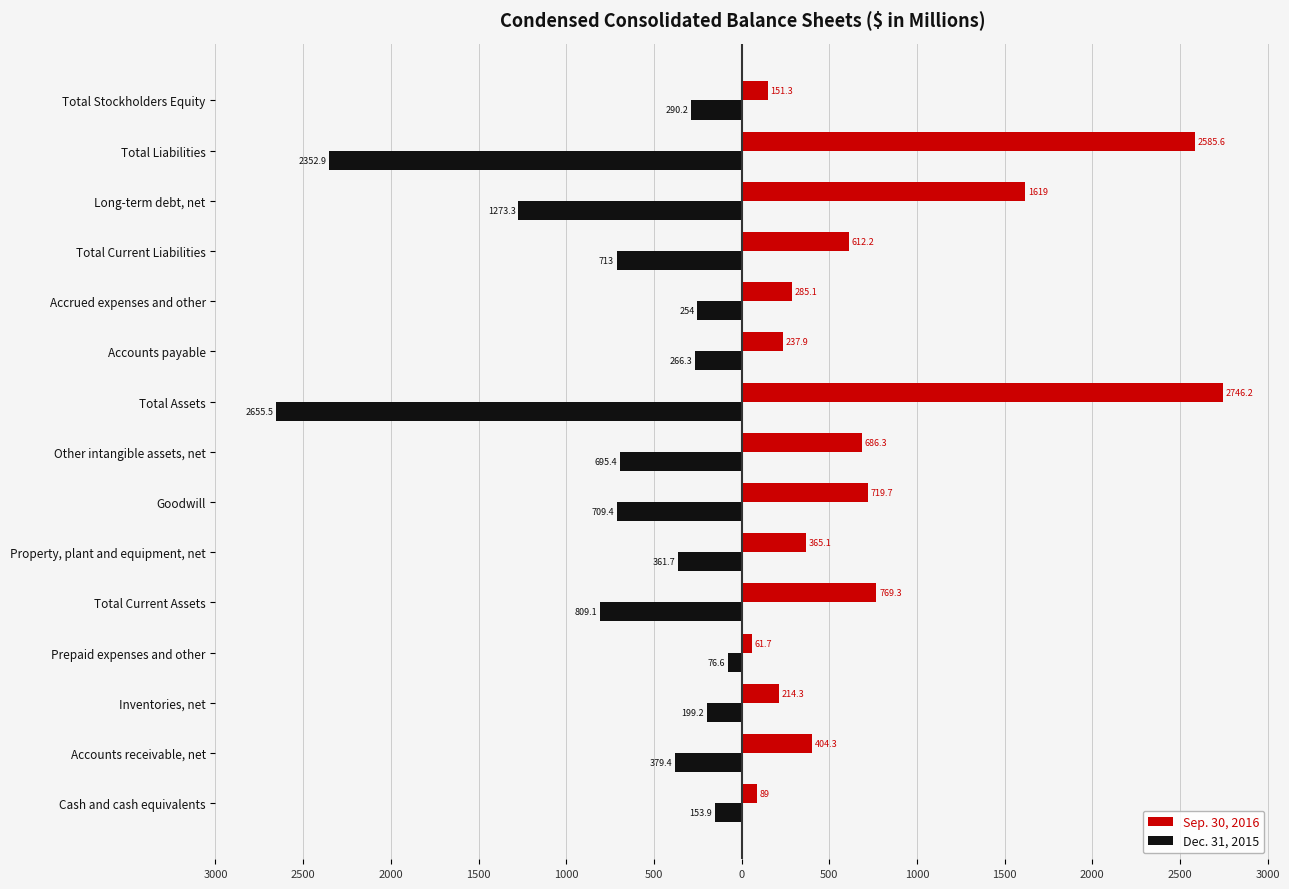

What are all the series names shown in the legend?

Sep. 30, 2016, Dec. 31, 2015